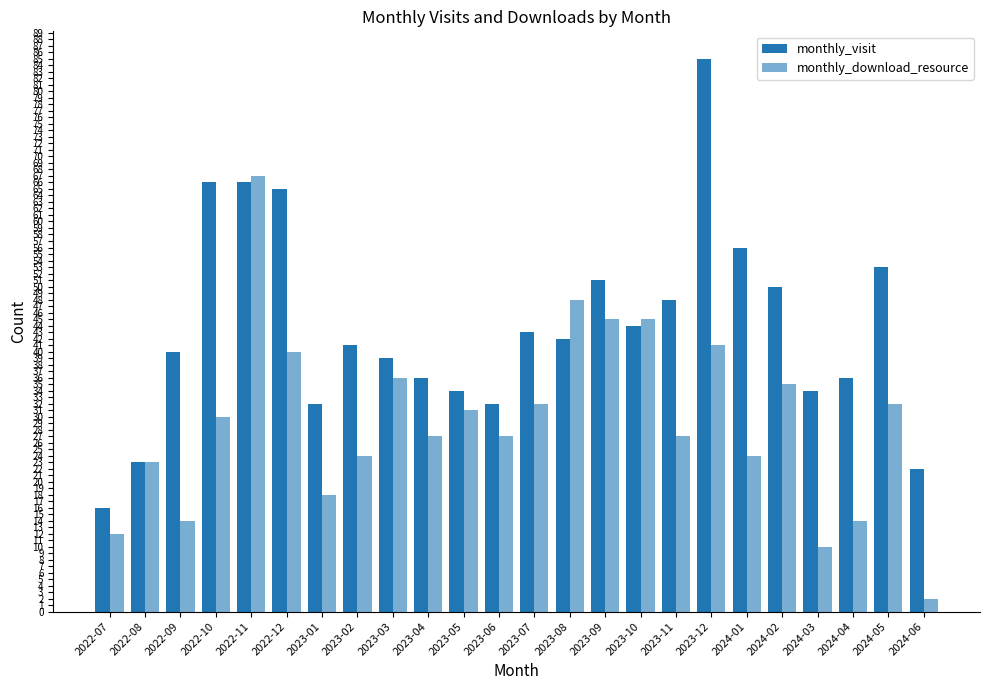

What is the value of the monthly_download_resource bar at the 7th from the left?

18